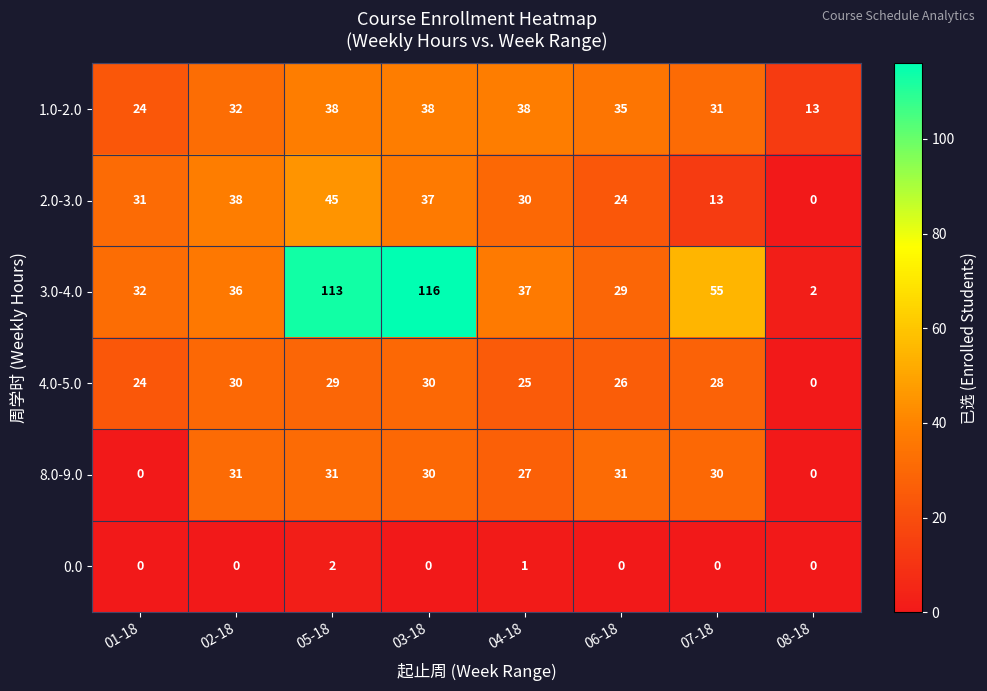

Rank the series at 02-18 from highest to lowest value.

2.0-3.0, 3.0-4.0, 1.0-2.0, 8.0-9.0, 4.0-5.0, 0.0